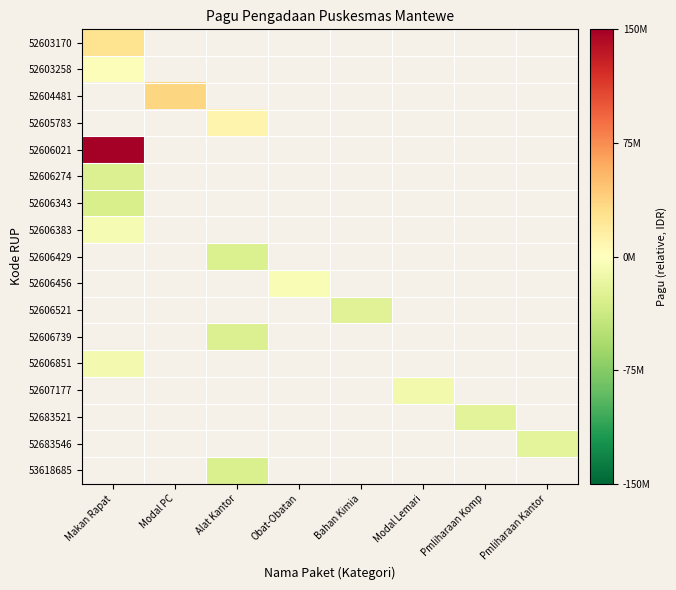

The value of 52606429 at Alat Kantor is -27343729.4. True or false?

True